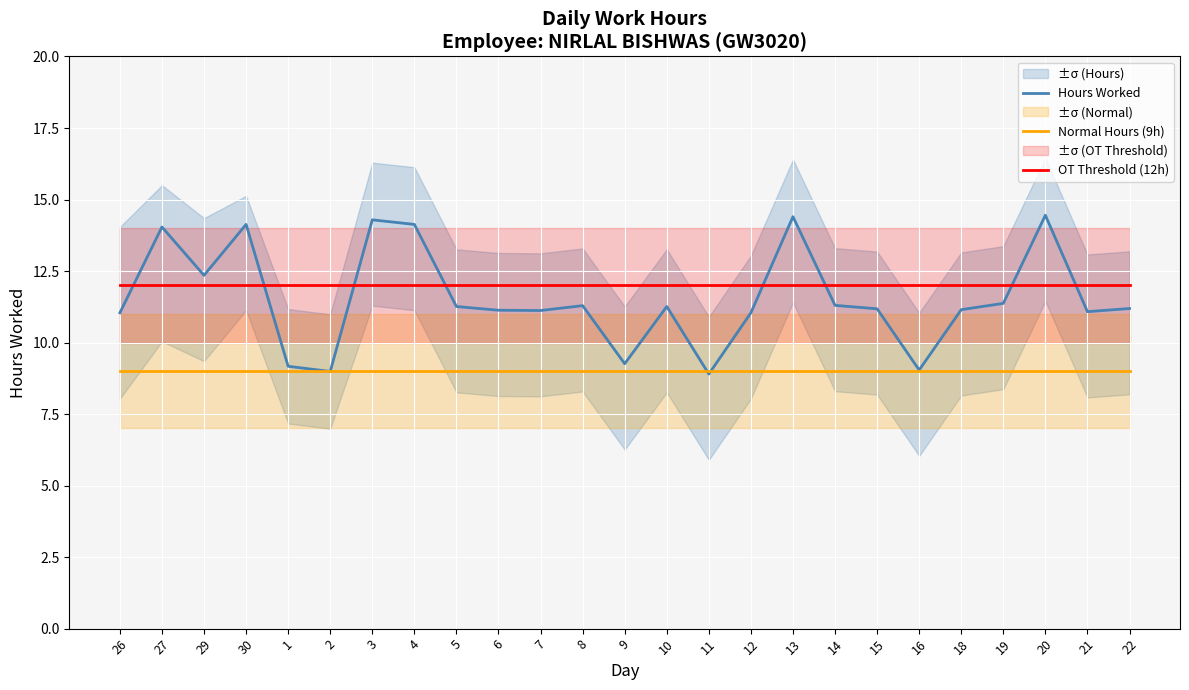

At which label does OT Threshold (12h) reach its minimum?

26